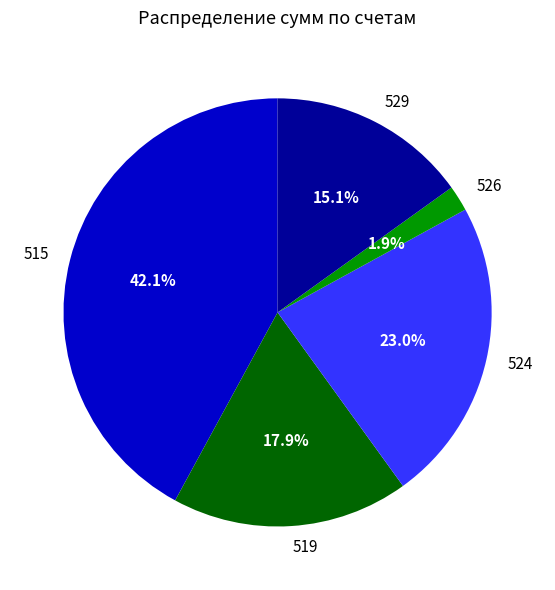

Rank the categories by value from lowest to highest.

526, 529, 519, 524, 515